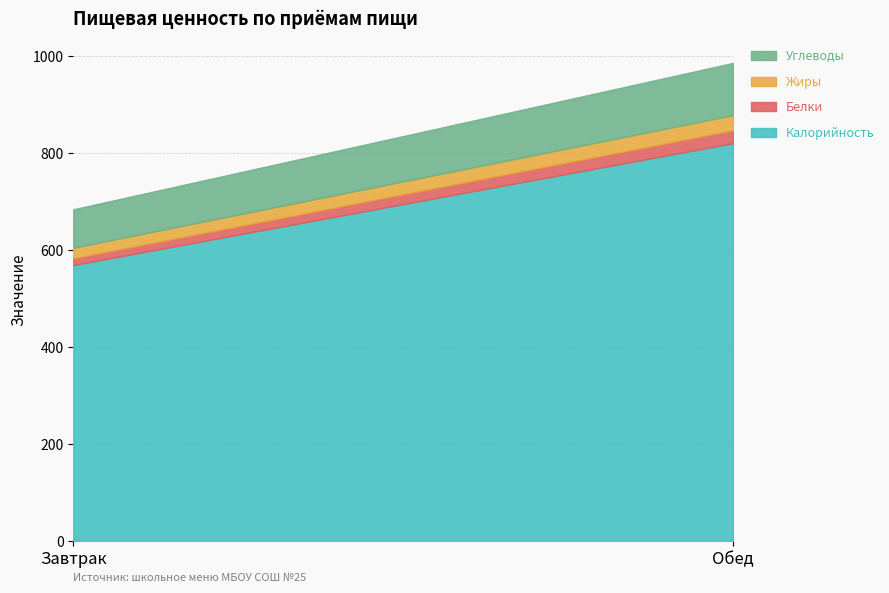

What position from the left is Обед?

2